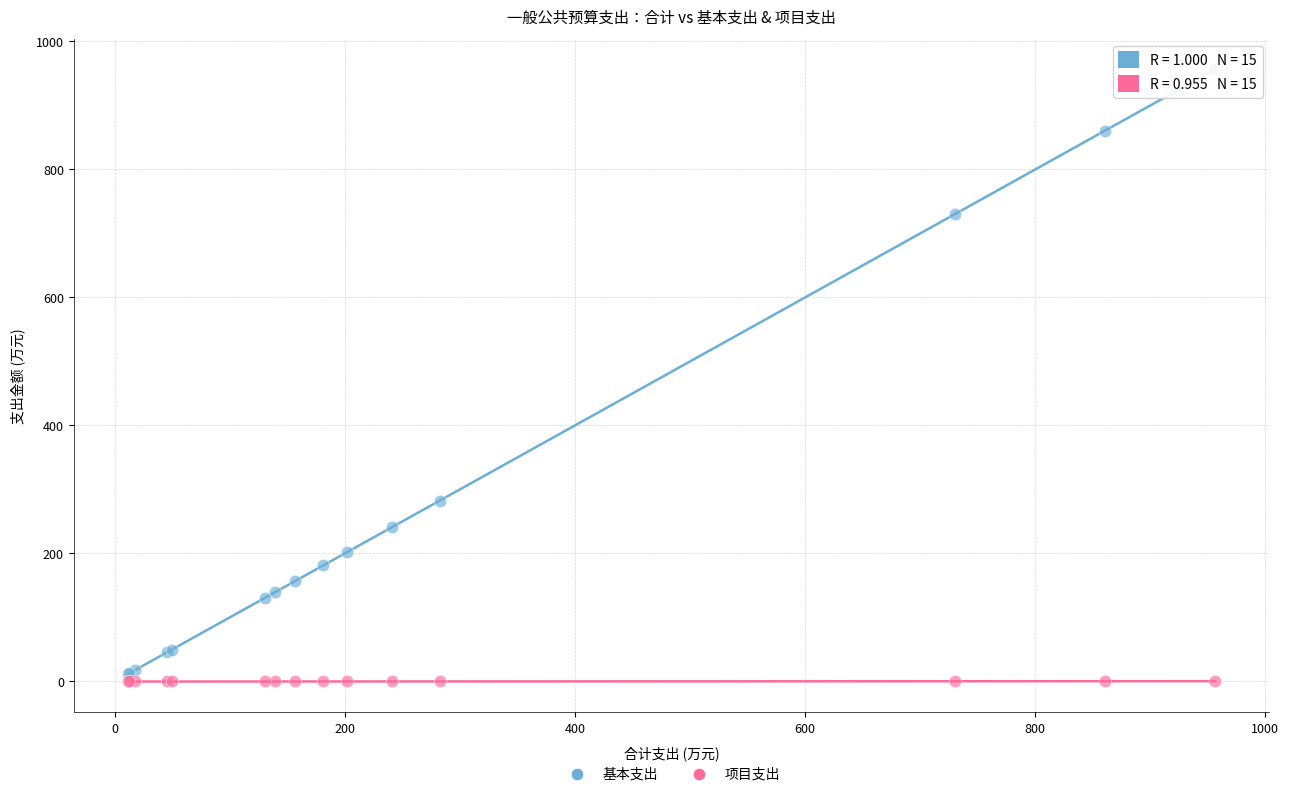

Which series reaches the maximum Y coordinate?

基本支出